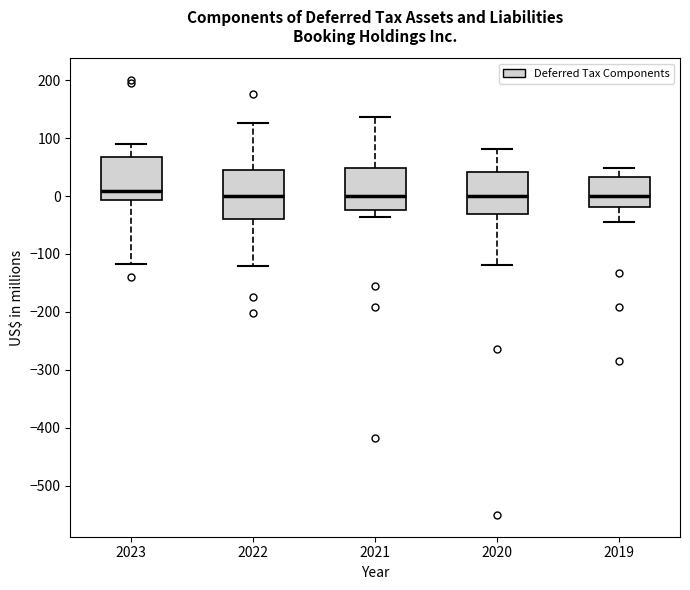

Where does the median line of the box at x = 2019 sit on the y-axis? The values are not printed on the chart, so give them approximately, as read against the axis.

0